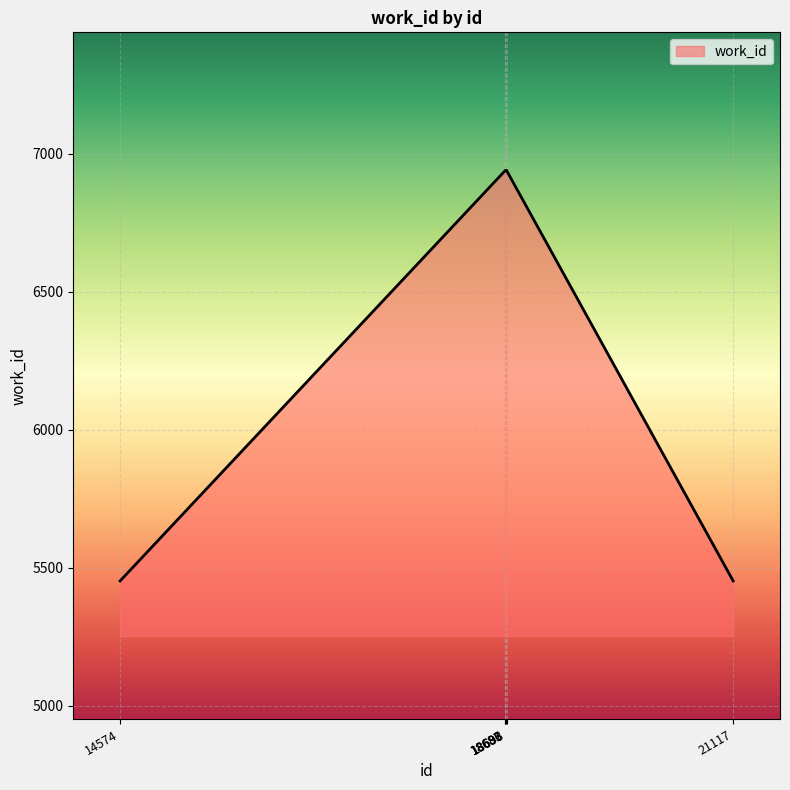

How many values are between 5452 and 6939?

6